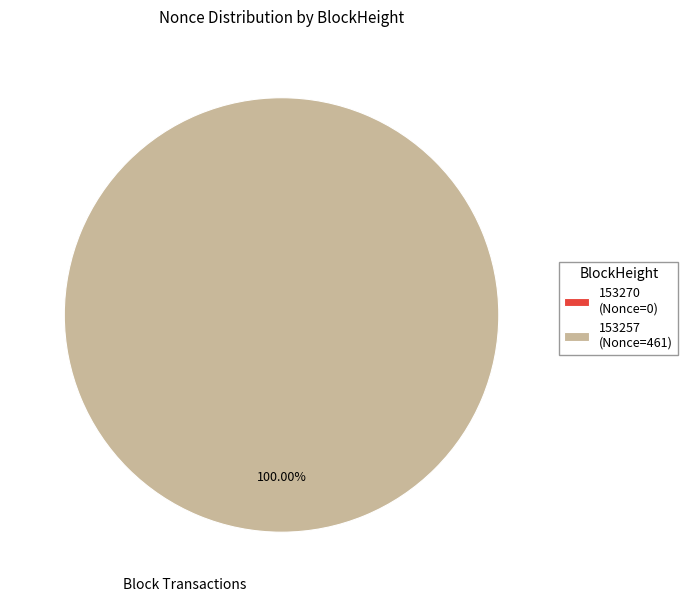

True or false: 153270 accounts for 5% of the total.

False